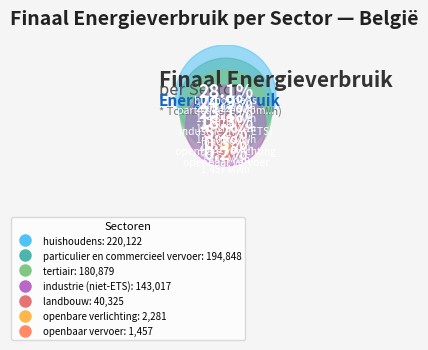

Which has a higher value, openbaar vervoer or huishoudens?

huishoudens